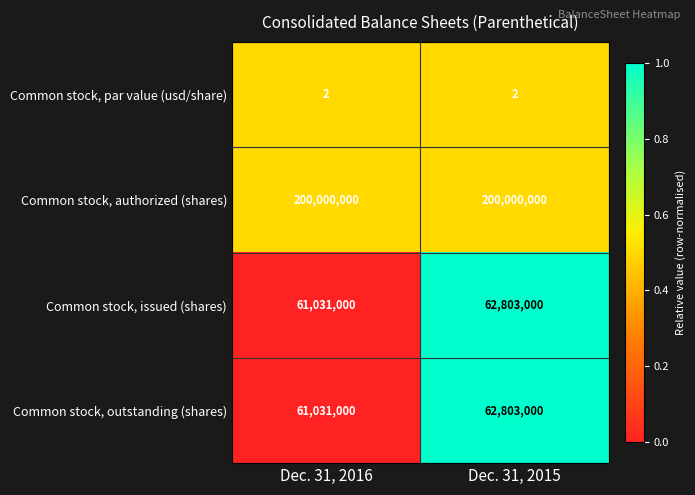

Reading left to right, transcribe all the data shown in this chart.

Common stock, par value (usd/share): Dec. 31, 2016=2	Dec. 31, 2015=2
Common stock, authorized (shares): Dec. 31, 2016=200000000	Dec. 31, 2015=200000000
Common stock, issued (shares): Dec. 31, 2016=61031000	Dec. 31, 2015=62803000
Common stock, outstanding (shares): Dec. 31, 2016=61031000	Dec. 31, 2015=62803000